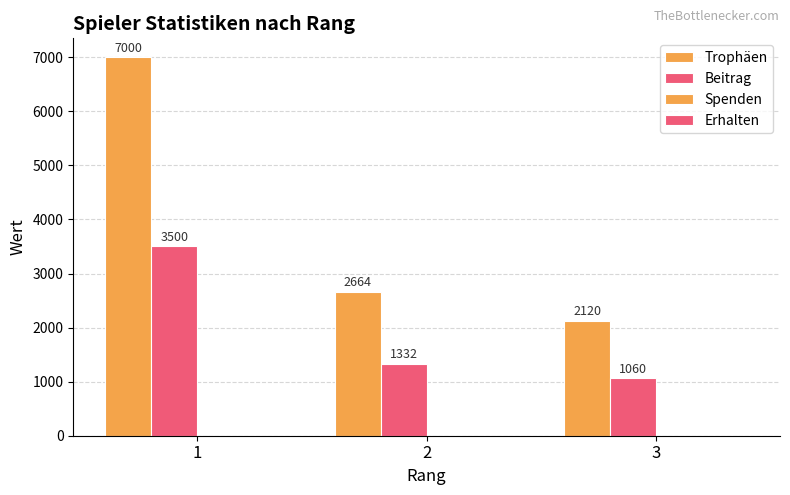

Which label corresponds to the largest value in the chart?

1